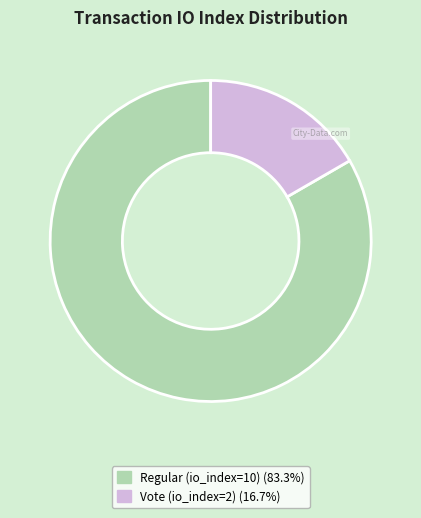

What is the ratio of the value at Regular (io_index=10) to the value at Vote (io_index=2)?

5.0